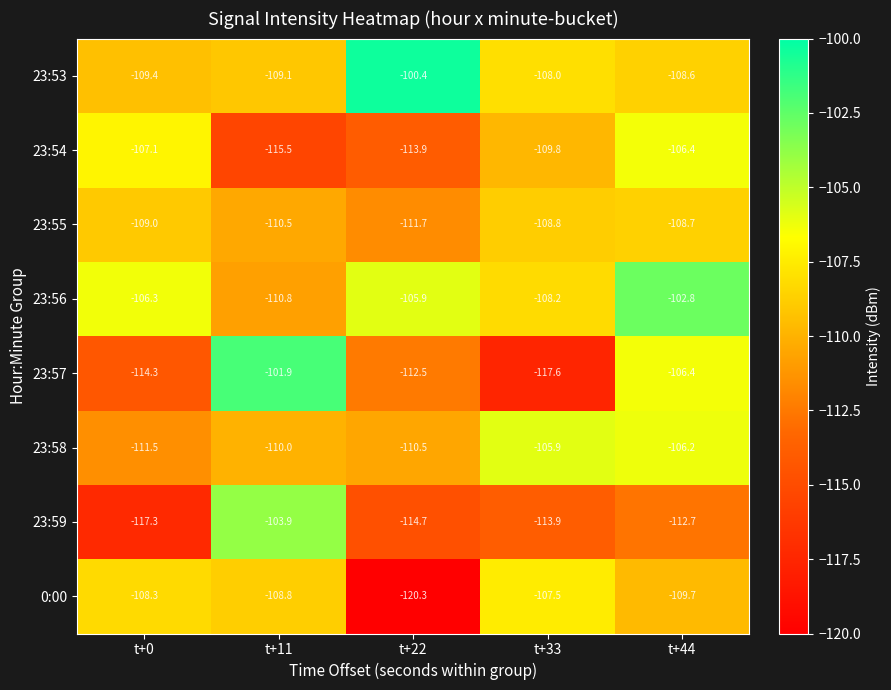

Which series changed the most between t+11 and t+44?

23:54